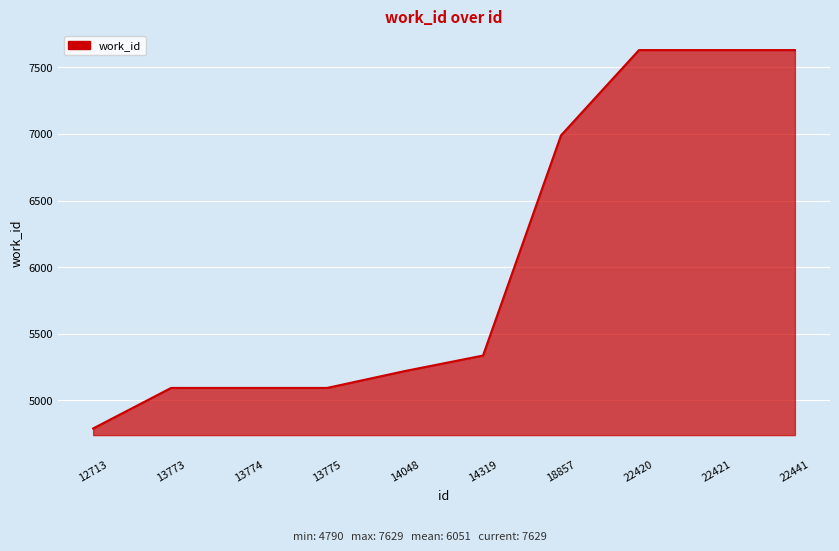

The value at 22421 is 7629. True or false?

True